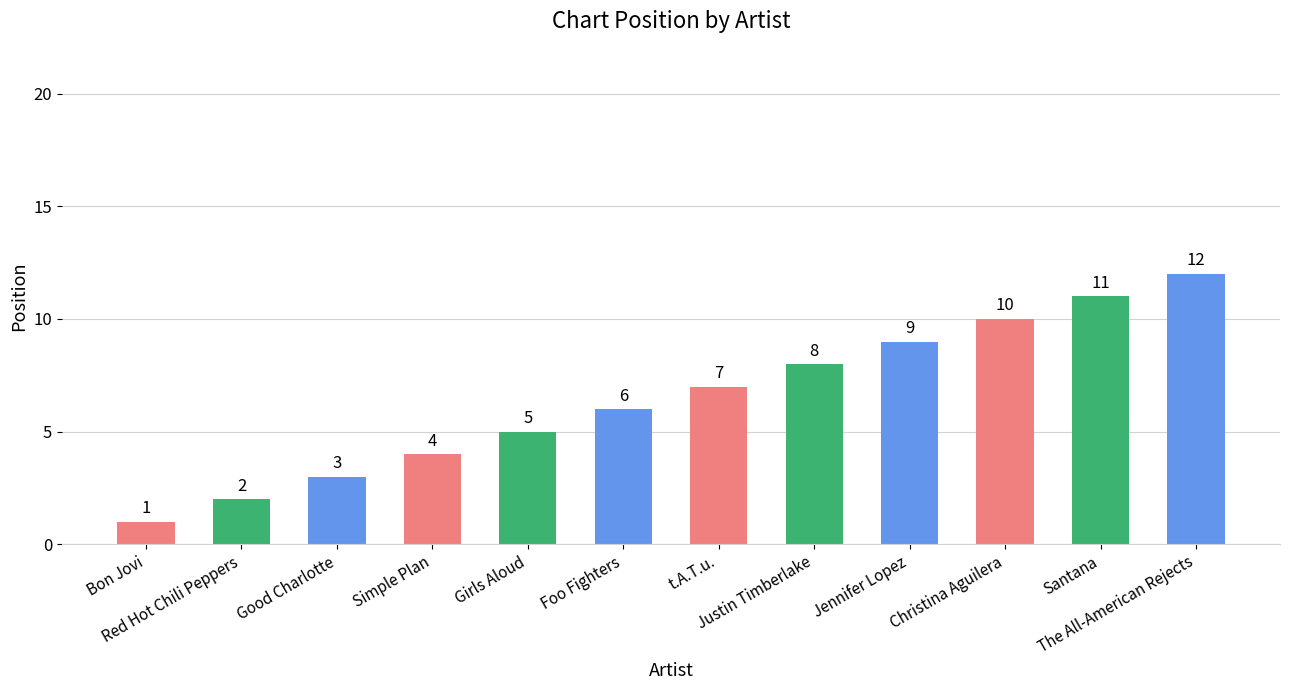

List the labels in order of value, largest first.

The All-American Rejects, Santana, Christina Aguilera, Jennifer Lopez, Justin Timberlake, t.A.T.u., Foo Fighters, Girls Aloud, Simple Plan, Good Charlotte, Red Hot Chili Peppers, Bon Jovi